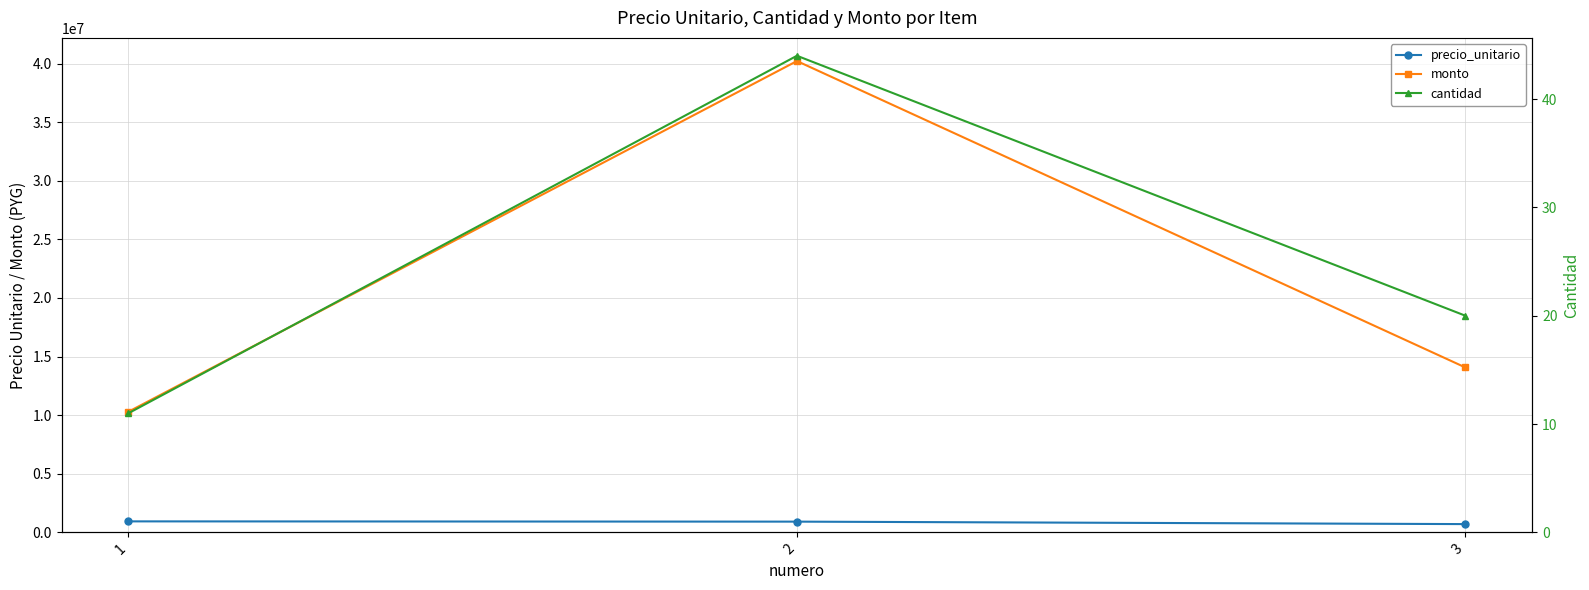

Does the chart have visible grid lines?

Yes